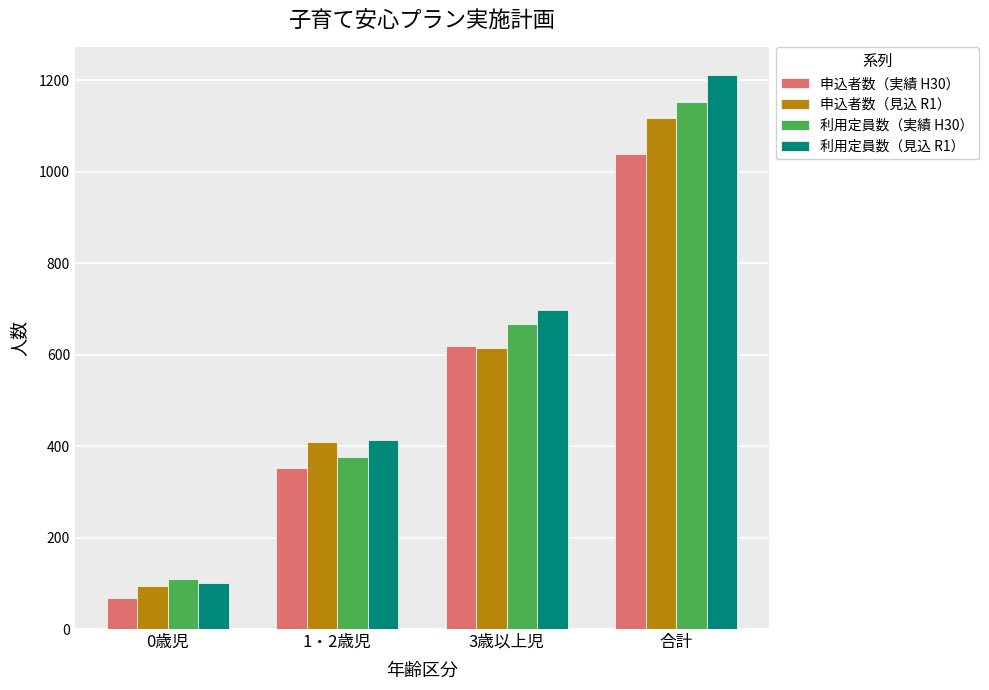

List the series in order of their overall mean, highest first.

利用定員数（見込 R1）, 利用定員数（実績 H30）, 申込者数（見込 R1）, 申込者数（実績 H30）